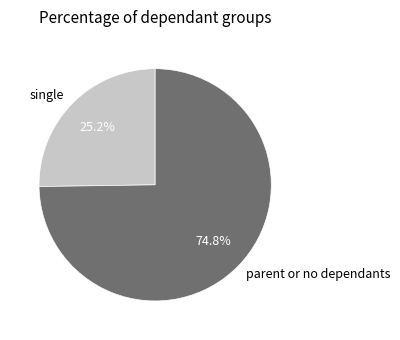

Approximately how many times larger is the value at single compared to parent or no dependants?

0.3